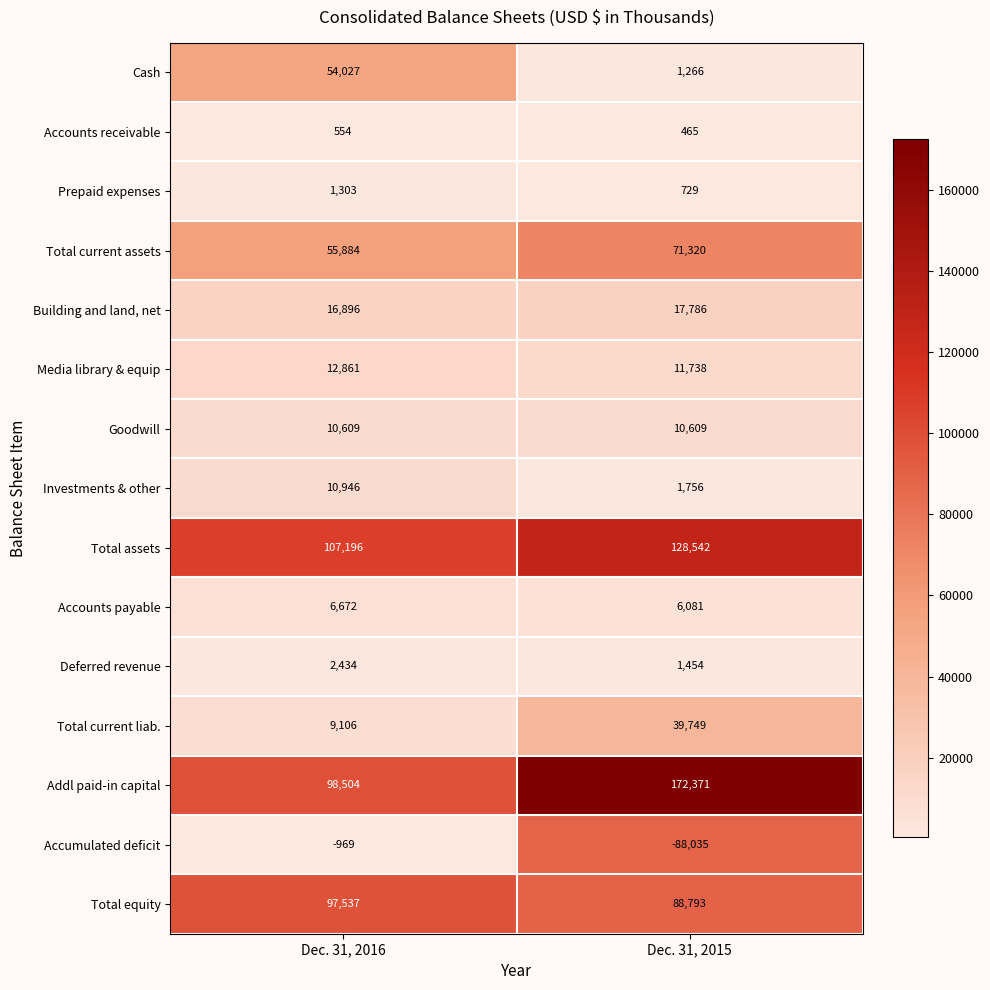

Reading right to left, list all the values displayed in this chart.

Cash: Dec. 31, 2015=1266	Dec. 31, 2016=54027
Accounts receivable: Dec. 31, 2015=465	Dec. 31, 2016=554
Prepaid expenses: Dec. 31, 2015=729	Dec. 31, 2016=1303
Total current assets: Dec. 31, 2015=71320	Dec. 31, 2016=55884
Building and land, net: Dec. 31, 2015=17786	Dec. 31, 2016=16896
Media library & equip: Dec. 31, 2015=11738	Dec. 31, 2016=12861
Goodwill: Dec. 31, 2015=10609	Dec. 31, 2016=10609
Investments & other: Dec. 31, 2015=1756	Dec. 31, 2016=10946
Total assets: Dec. 31, 2015=128542	Dec. 31, 2016=107196
Accounts payable: Dec. 31, 2015=6081	Dec. 31, 2016=6672
Deferred revenue: Dec. 31, 2015=1454	Dec. 31, 2016=2434
Total current liab.: Dec. 31, 2015=39749	Dec. 31, 2016=9106
Addl paid-in capital: Dec. 31, 2015=172371	Dec. 31, 2016=98504
Accumulated deficit: Dec. 31, 2015=-88035	Dec. 31, 2016=-969
Total equity: Dec. 31, 2015=88793	Dec. 31, 2016=97537